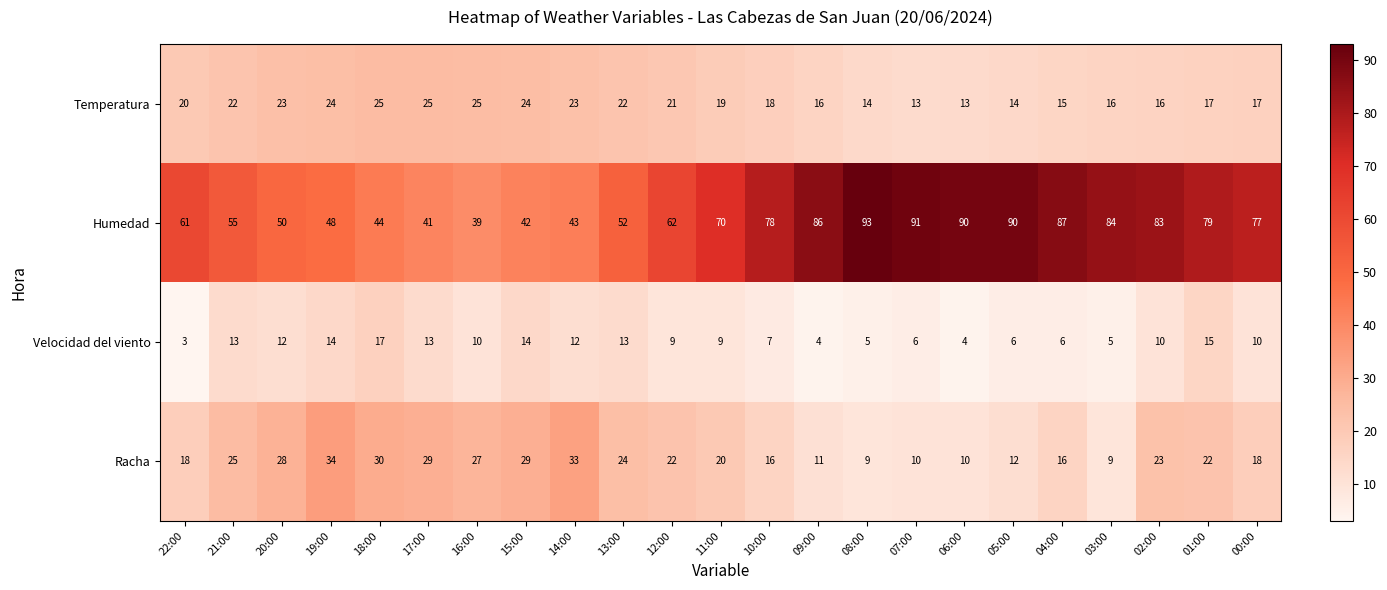

Rank the series at 13:00 from highest to lowest value.

Humedad, Racha, Temperatura, Velocidad del viento